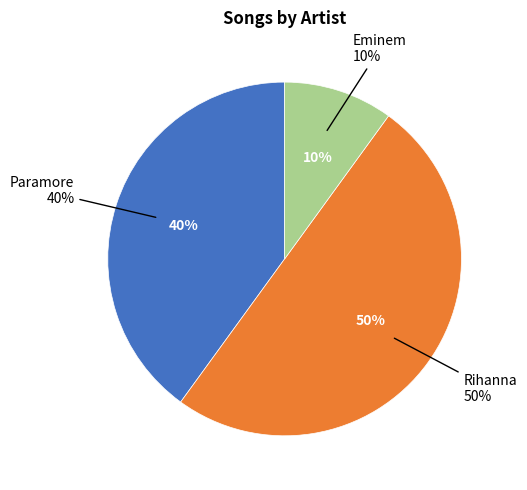

To the nearest percent, what is the average slice percentage?

33%